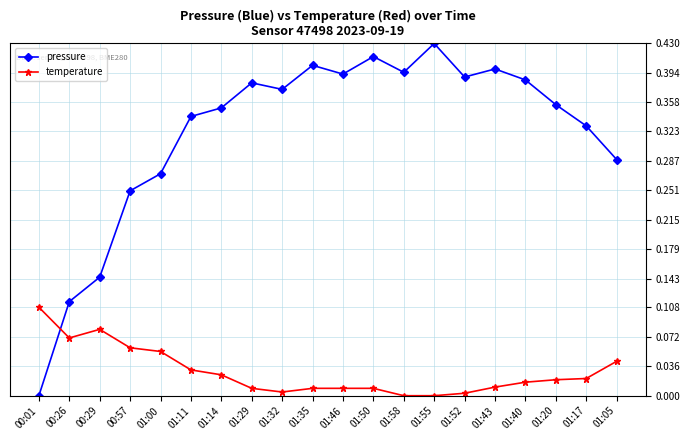

Which series has the largest total across all categories?

pressure